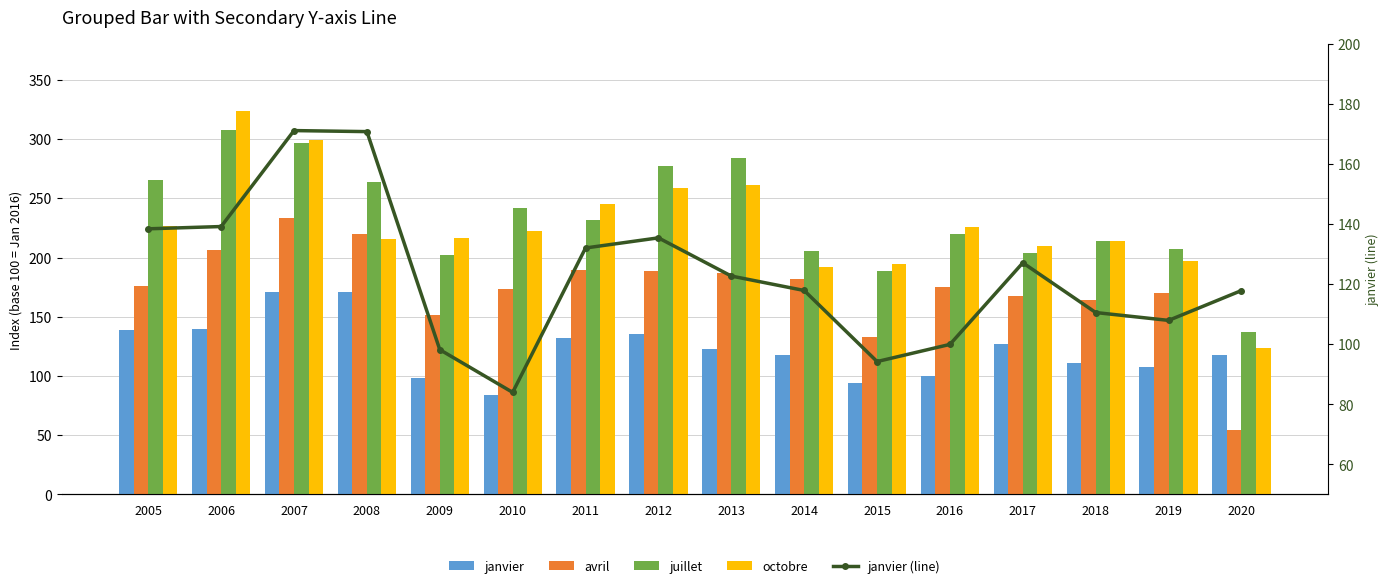

Is it true that janvier equals 98.2 at 2009?

True